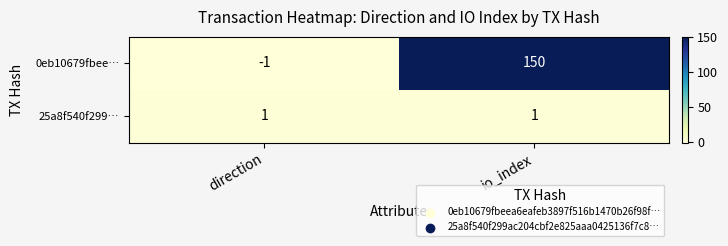

Reading left to right, list all the values displayed in this chart.

0eb10679fbee…: -1	150
25a8f540f299…: 1	1